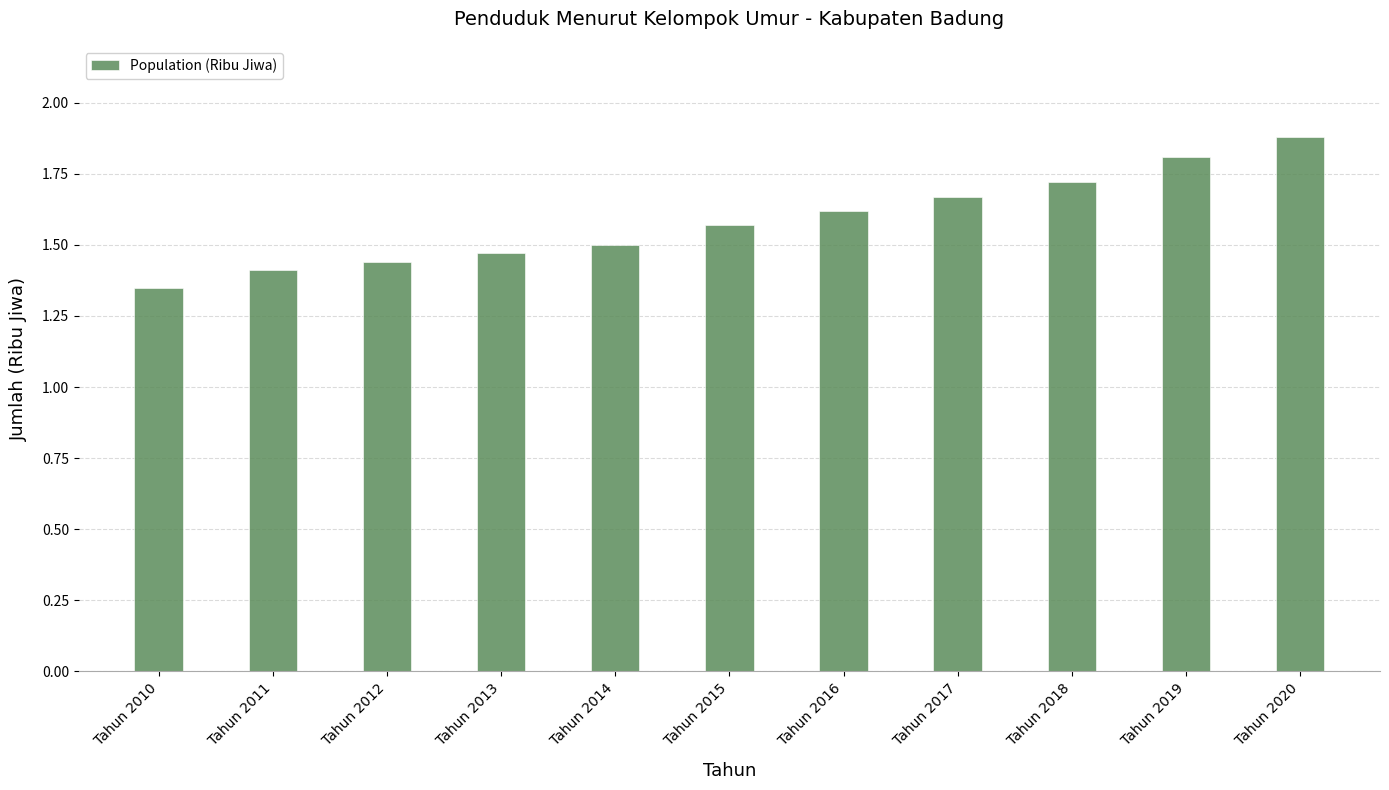

Rank the categories by value from lowest to highest.

Tahun 2010, Tahun 2011, Tahun 2012, Tahun 2013, Tahun 2014, Tahun 2015, Tahun 2016, Tahun 2017, Tahun 2018, Tahun 2019, Tahun 2020